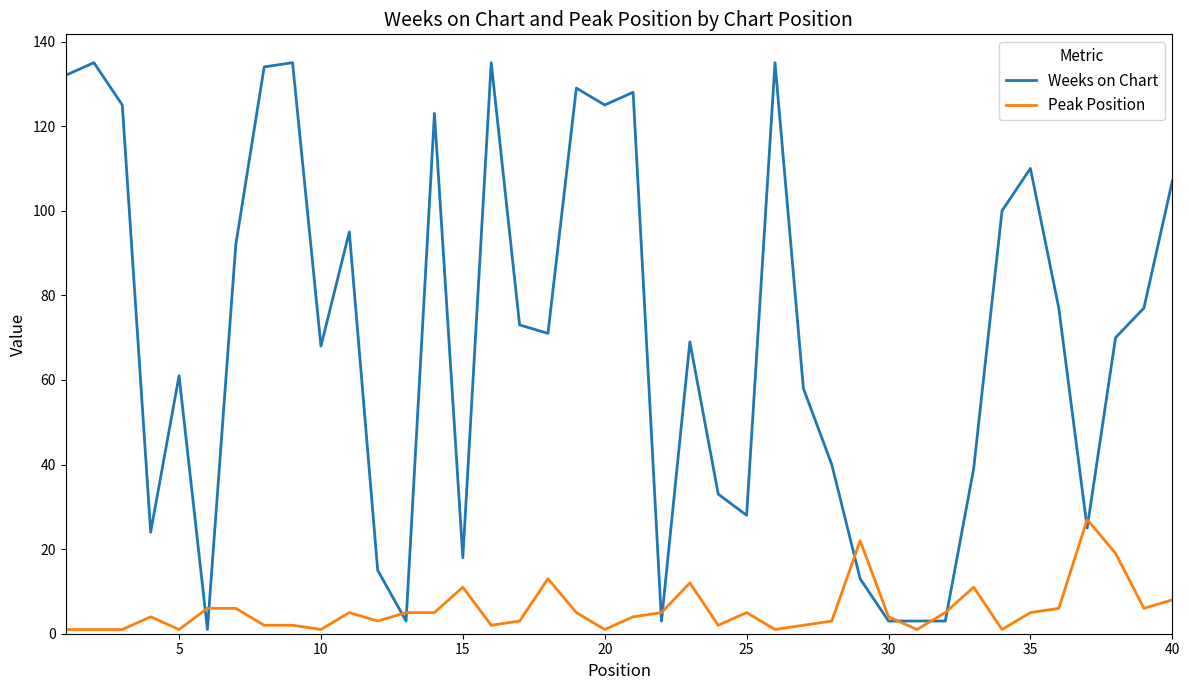

What is the maximum value shown in the chart?

135